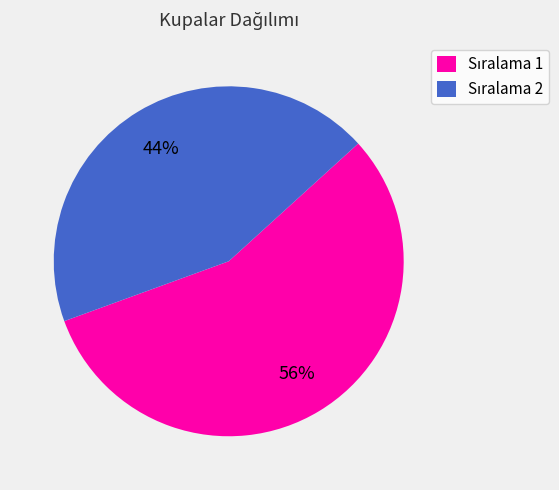

Is there any slice that represents more than half of the pie?

Yes